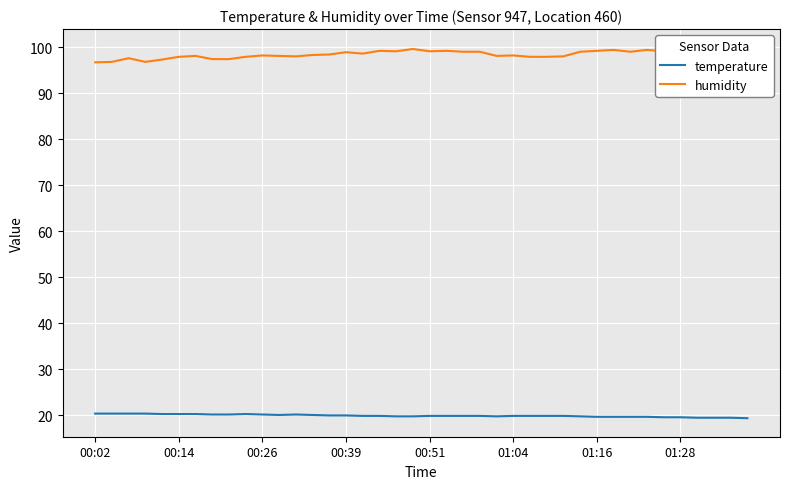

True or false: temperature has a value of 32.2 at 00:39.

False